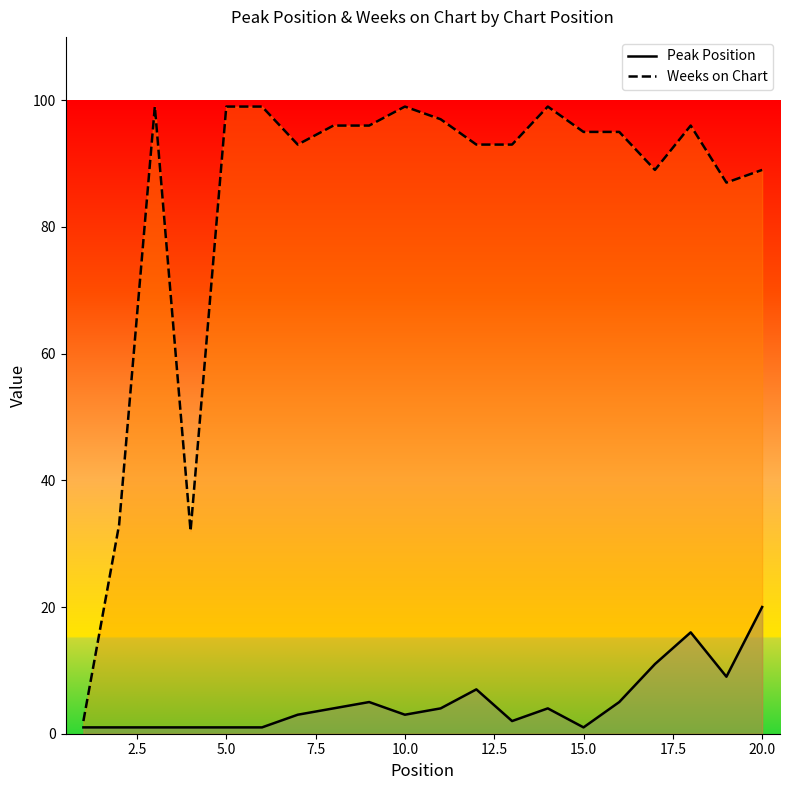

At how many categories does at least one series exceed 38?

17